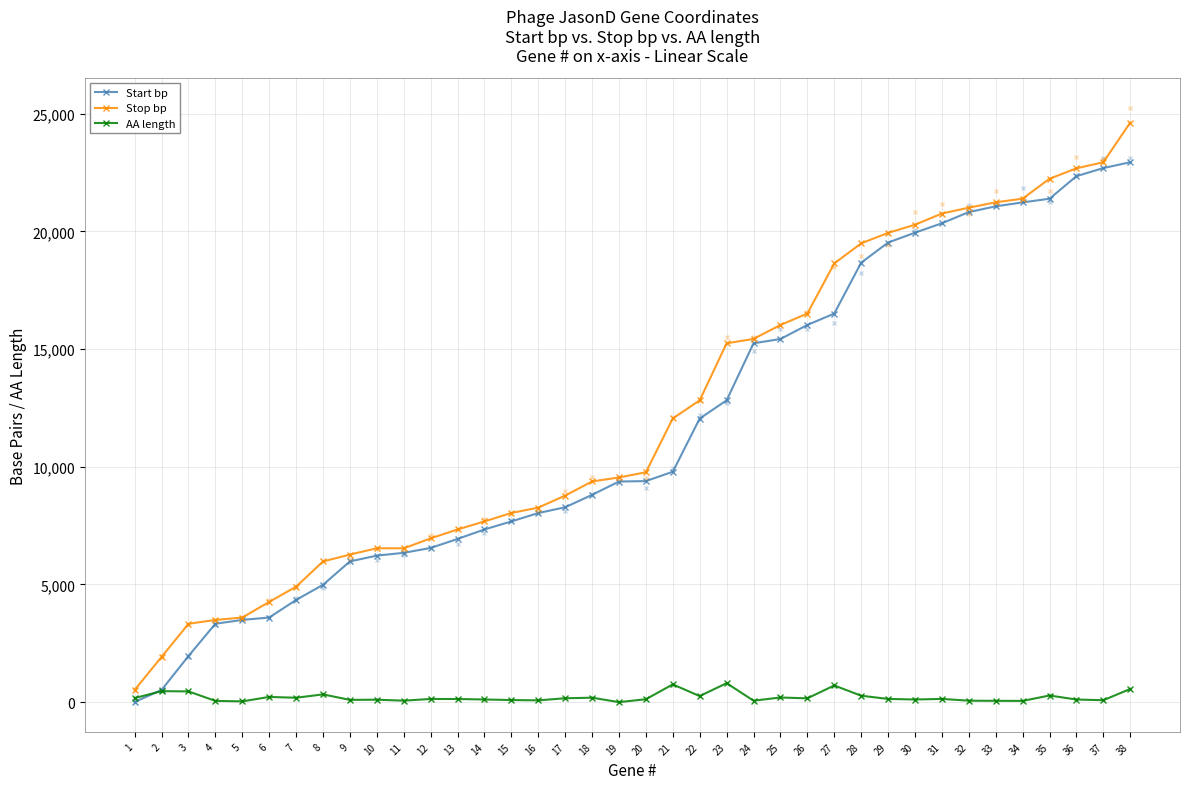

At 26, list the series in order from smallest to largest.

AA length, Start bp, Stop bp